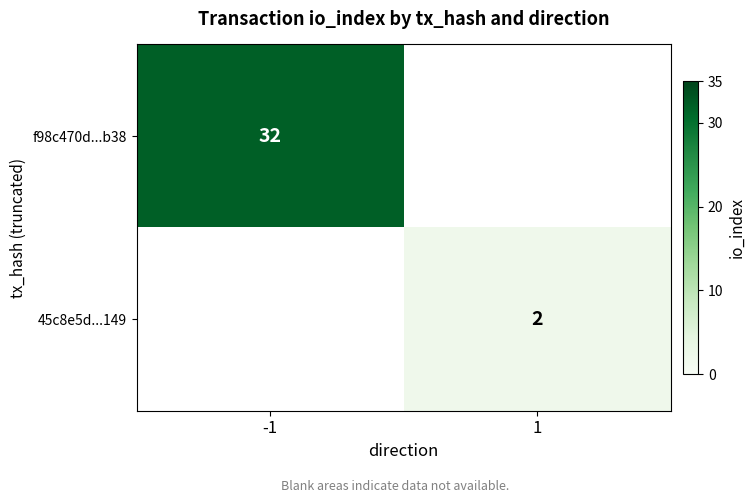

The value of 45c8e5d...149 at 1 is 2. True or false?

True